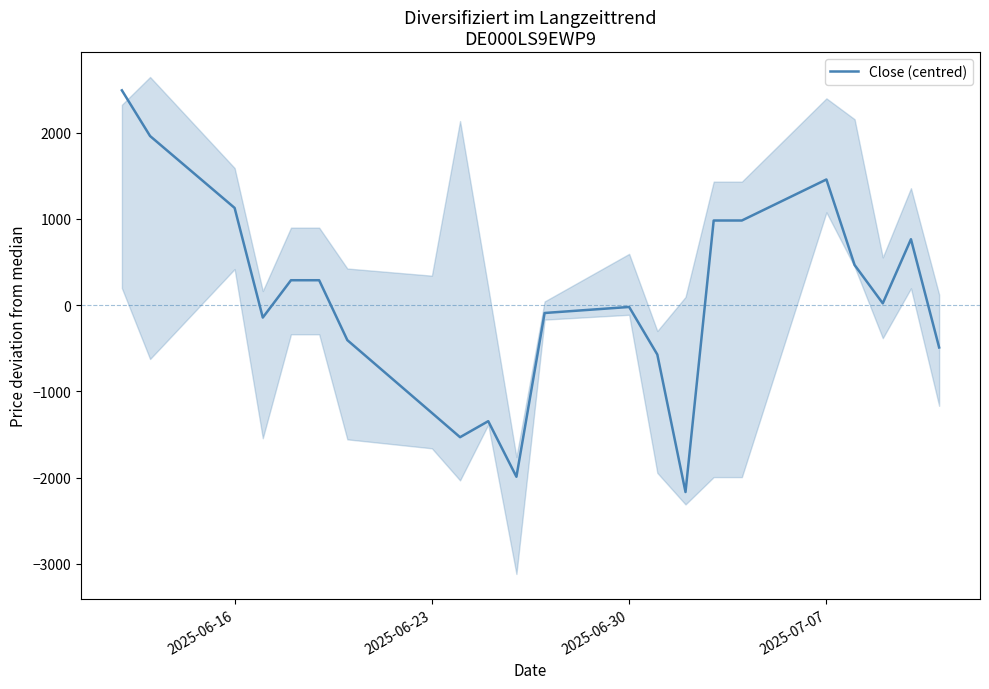

How many values are below zero?

11